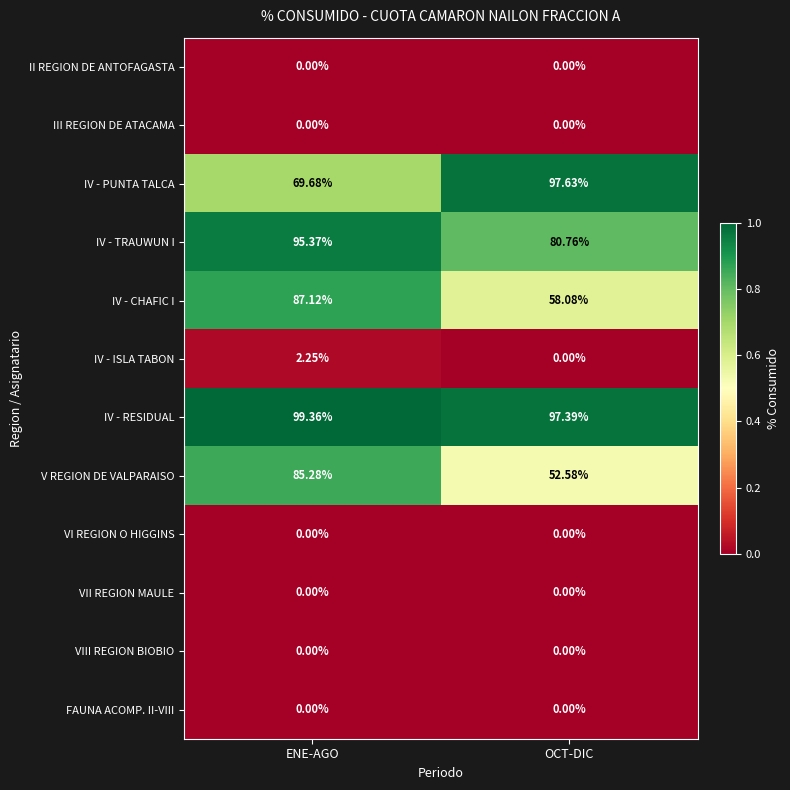

At which category does the chart reach its peak across all series?

ENE-AGO